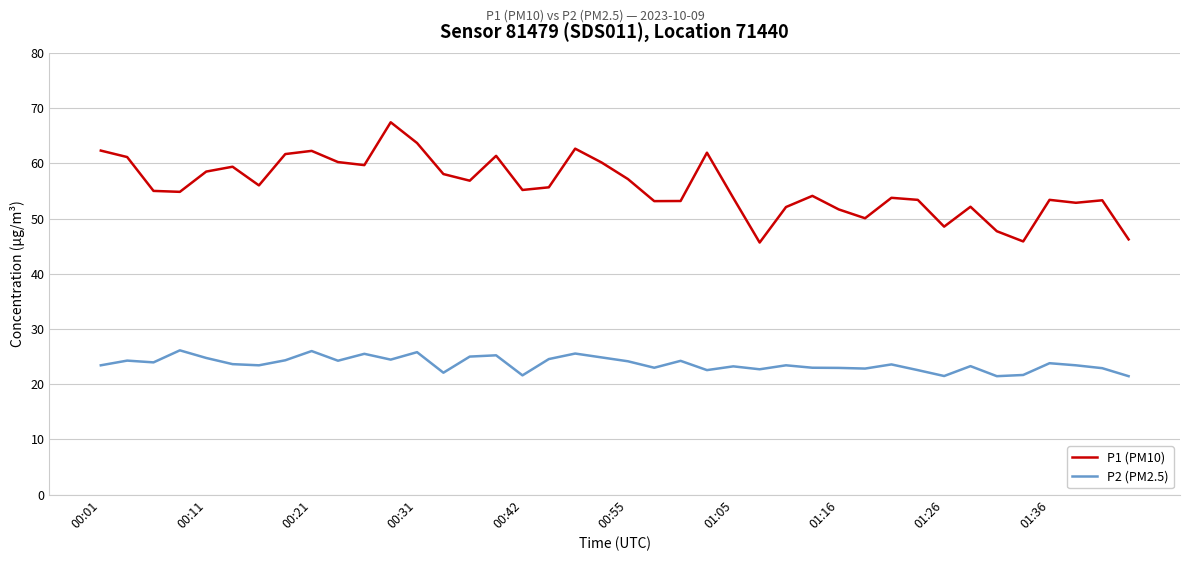

Rank the series by their maximum value, from lowest to highest.

P2 (PM2.5), P1 (PM10)